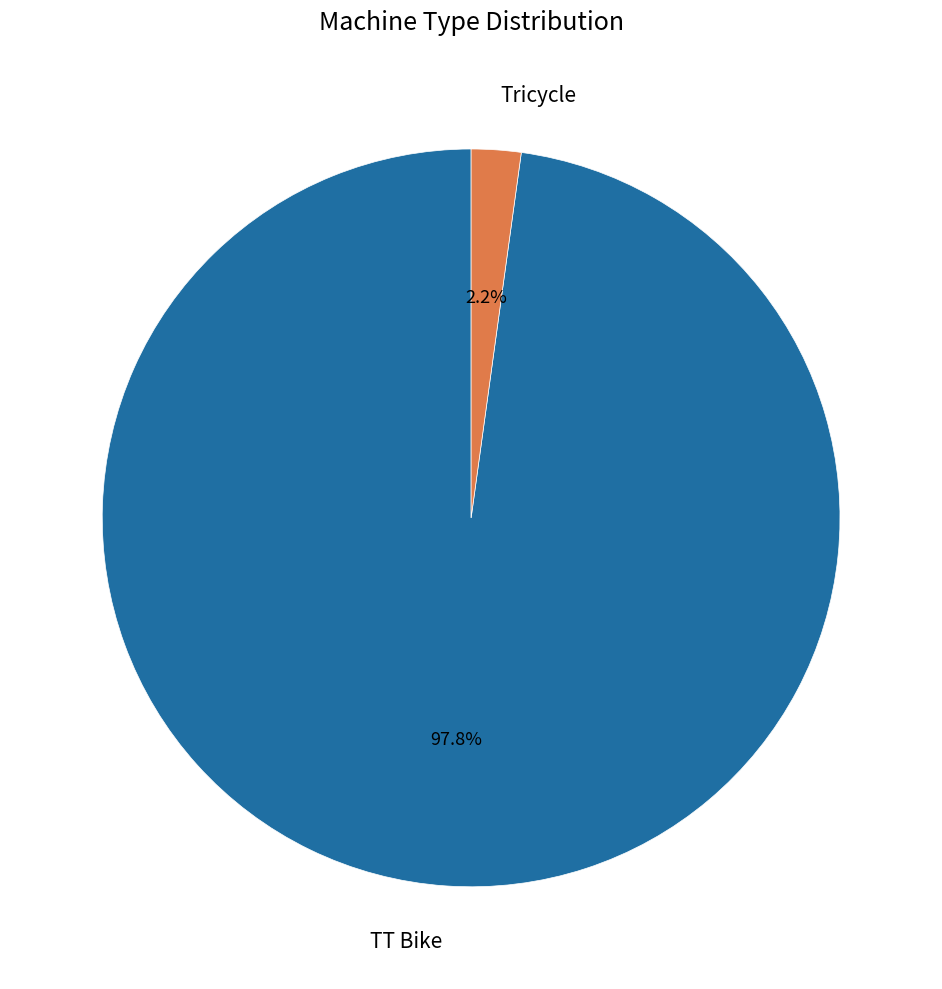

Which slice represents more than half of the pie?

TT Bike